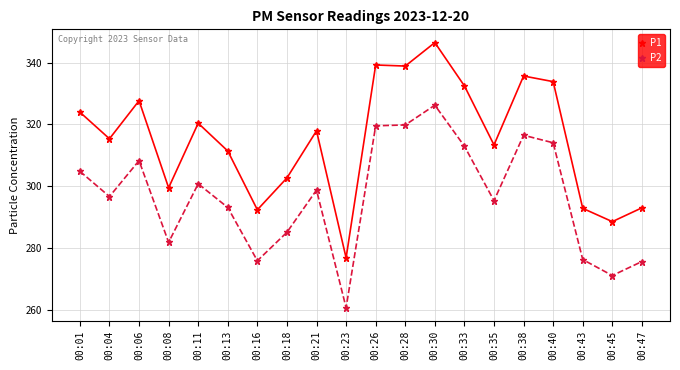

True or false: P1 and P2 cross at least once.

False